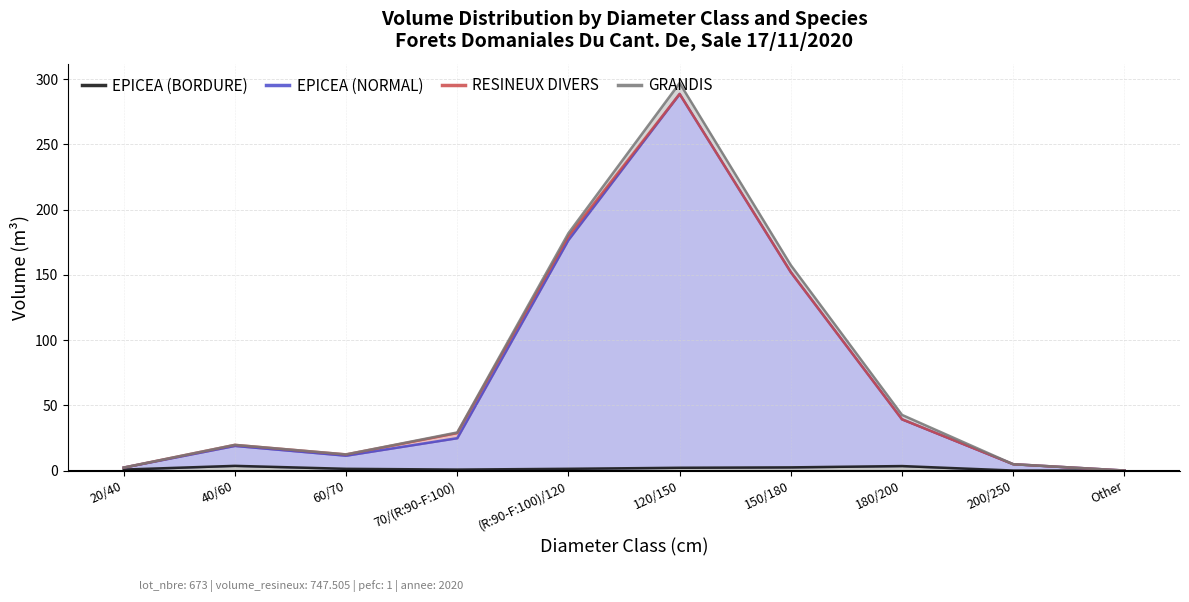

At which label does EPICEA (NORMAL) reach its peak?

120/150